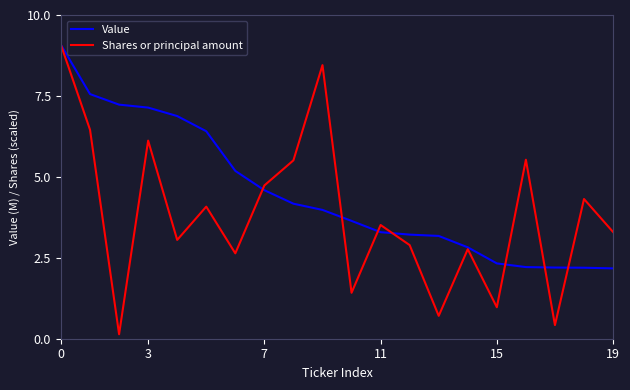

What are all the series names shown in the legend?

Value, Shares or principal amount